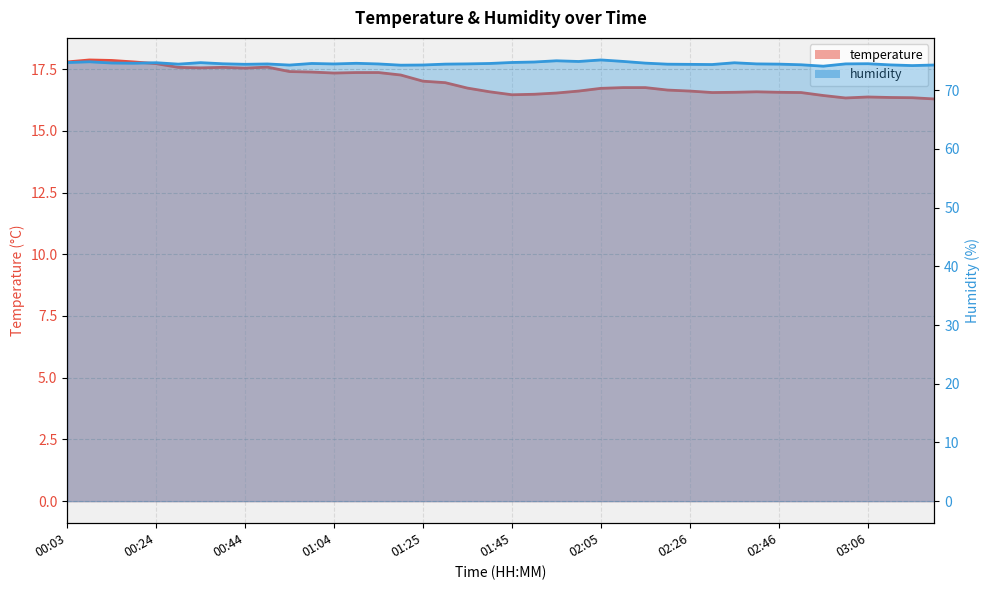

True or false: humidity and temperature intersect in this chart.

False